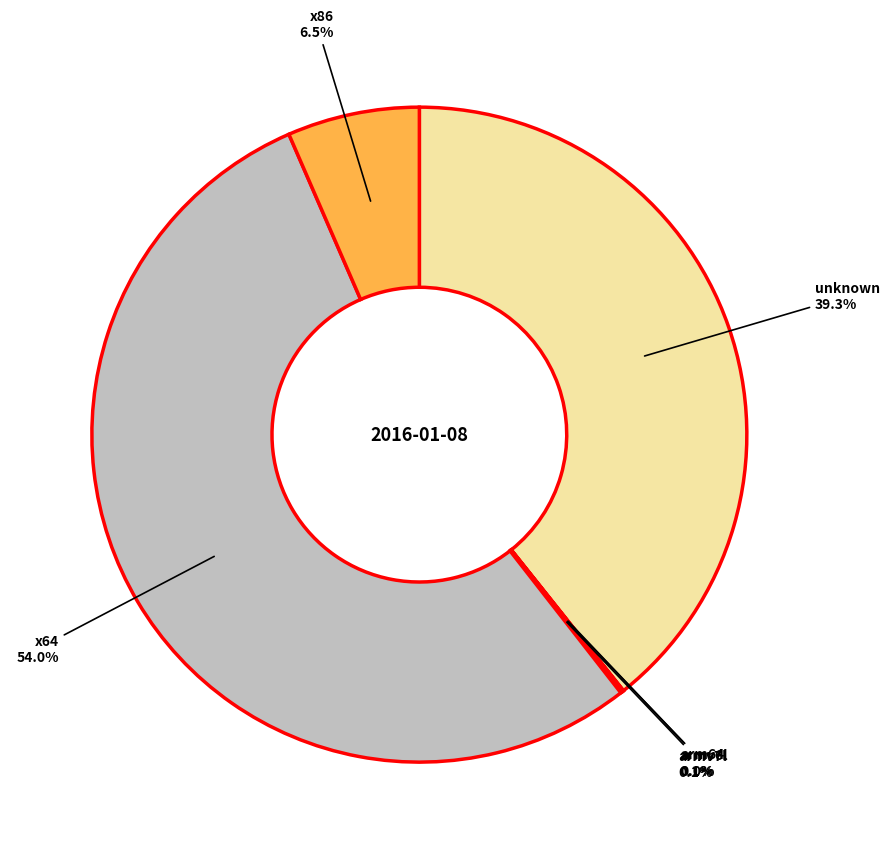

Is there any slice that represents more than half of the pie?

Yes